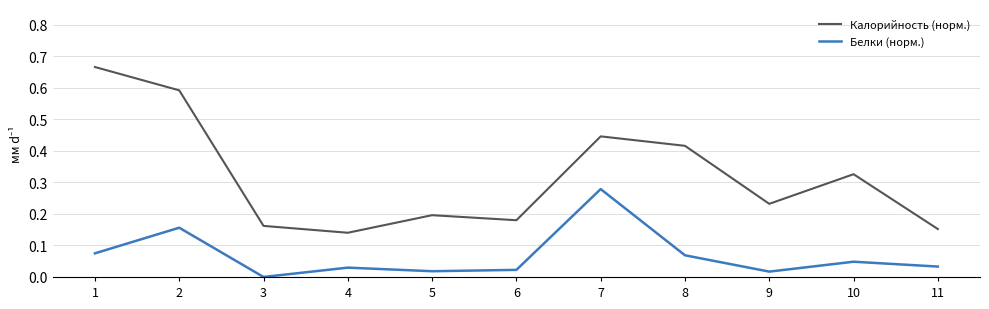

Which category has the highest value in the Белки (норм.) series?

7